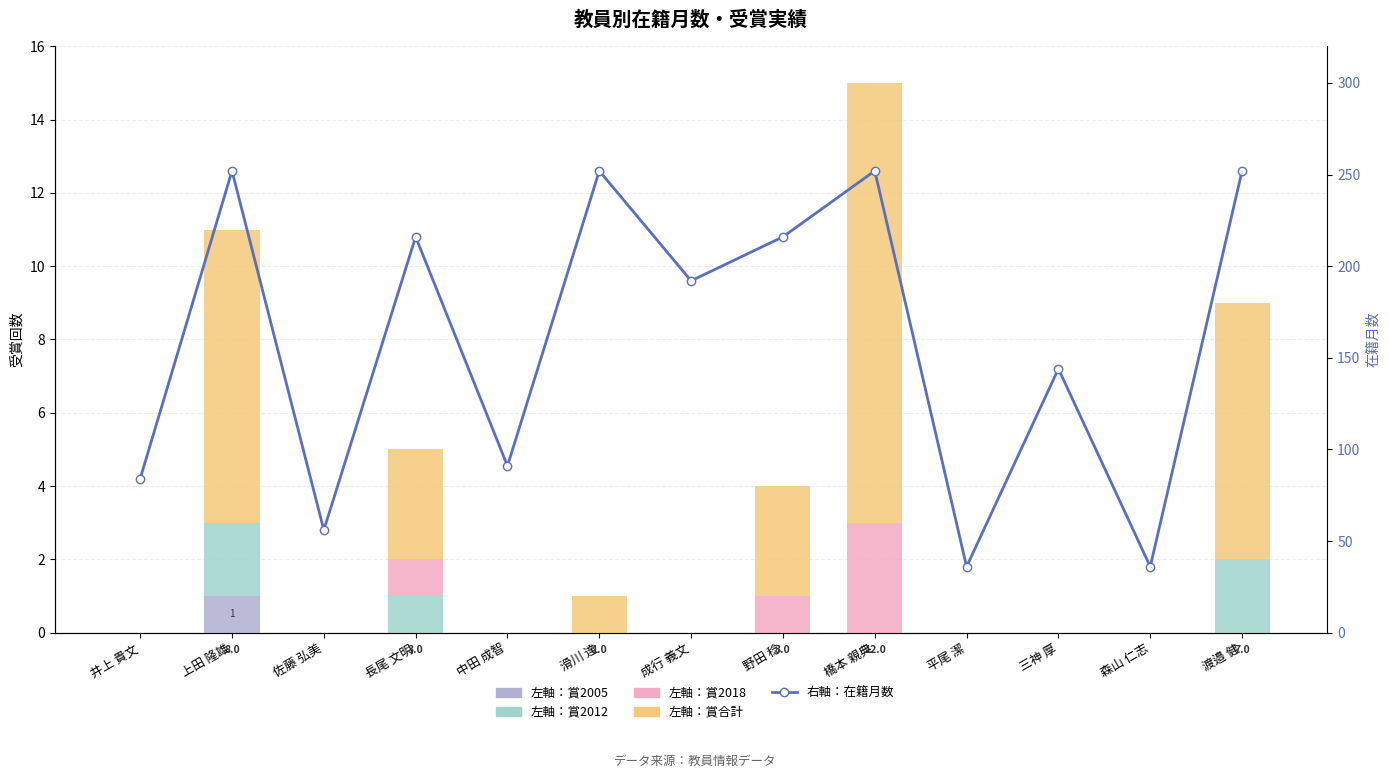

What is the difference between the maximum and minimum values in the 左軸：賞2012 series?

2